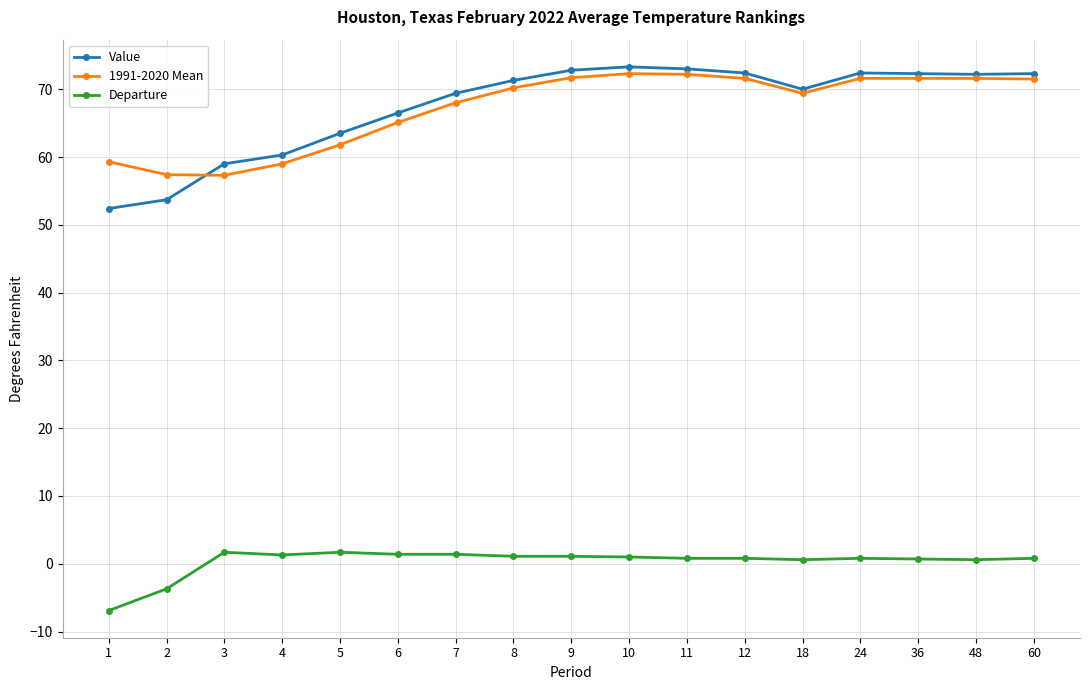

How many series are shown in this chart?

3